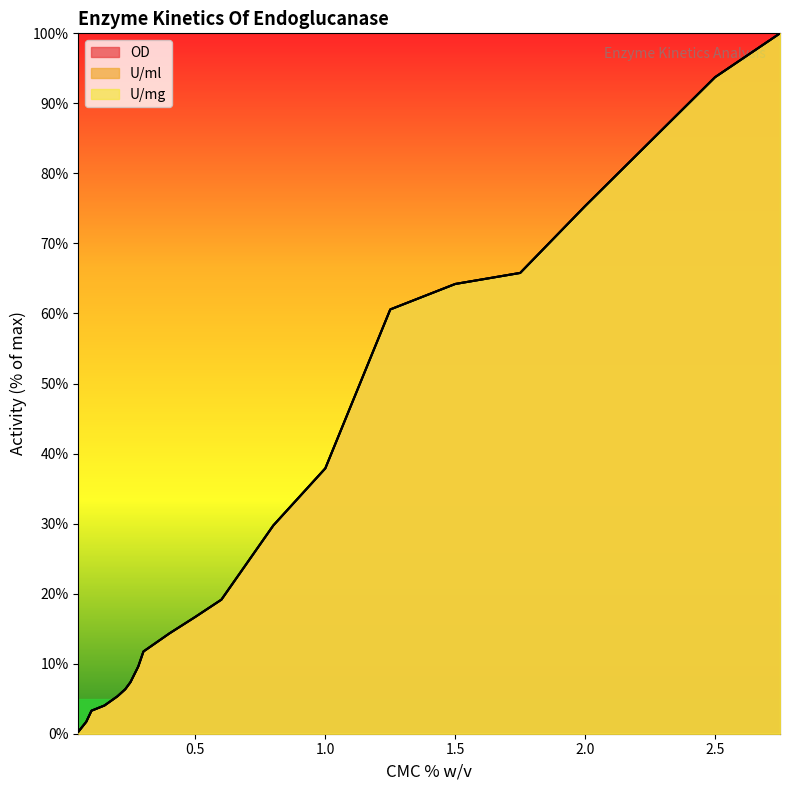

What position from the right is 2.5?

2